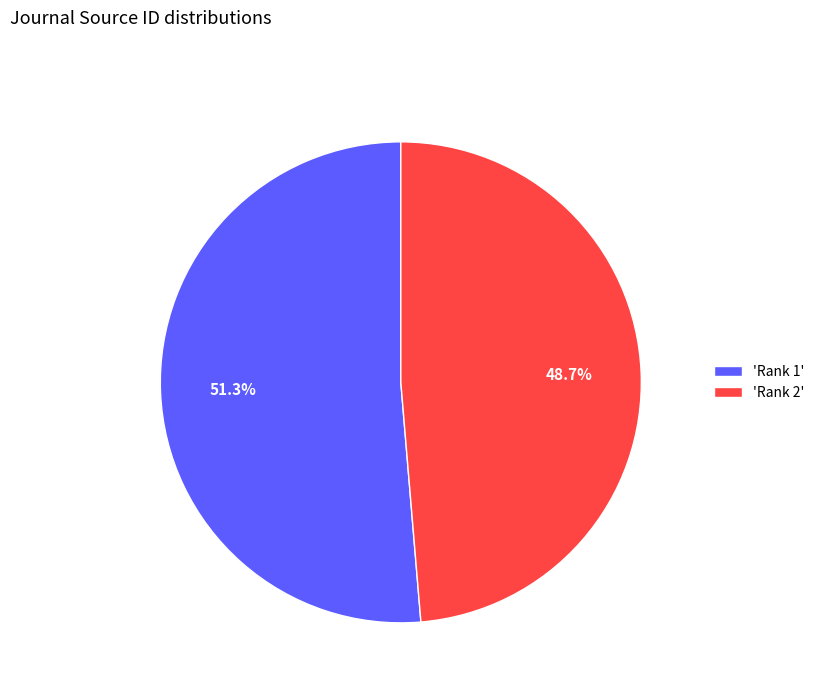

Is there a majority slice in this chart?

Yes